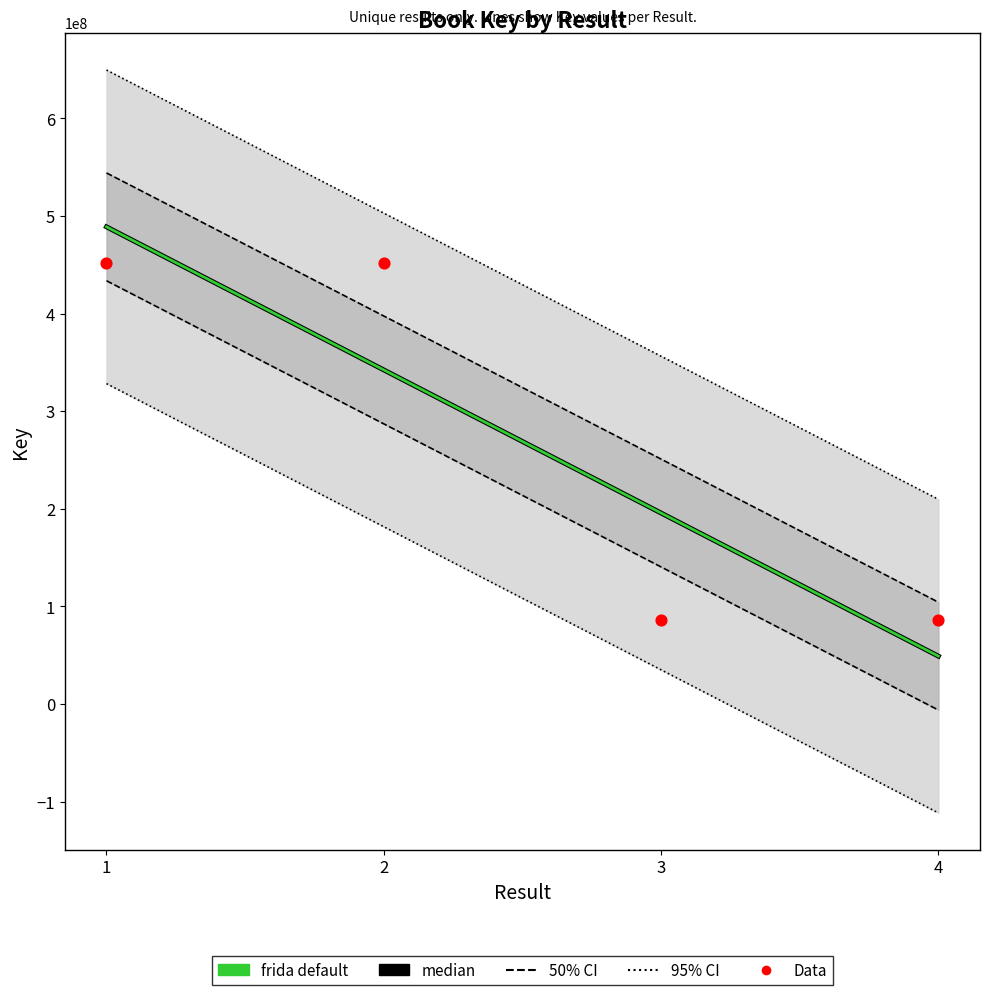

At which category is the sum across all series the highest?

1